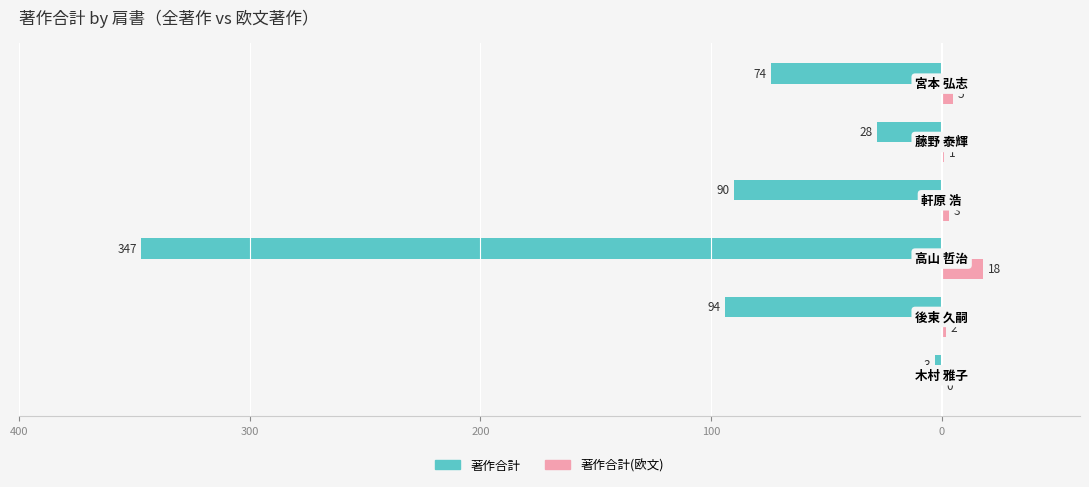

What are all the series names shown in the legend?

著作合計, 著作合計(欧文)